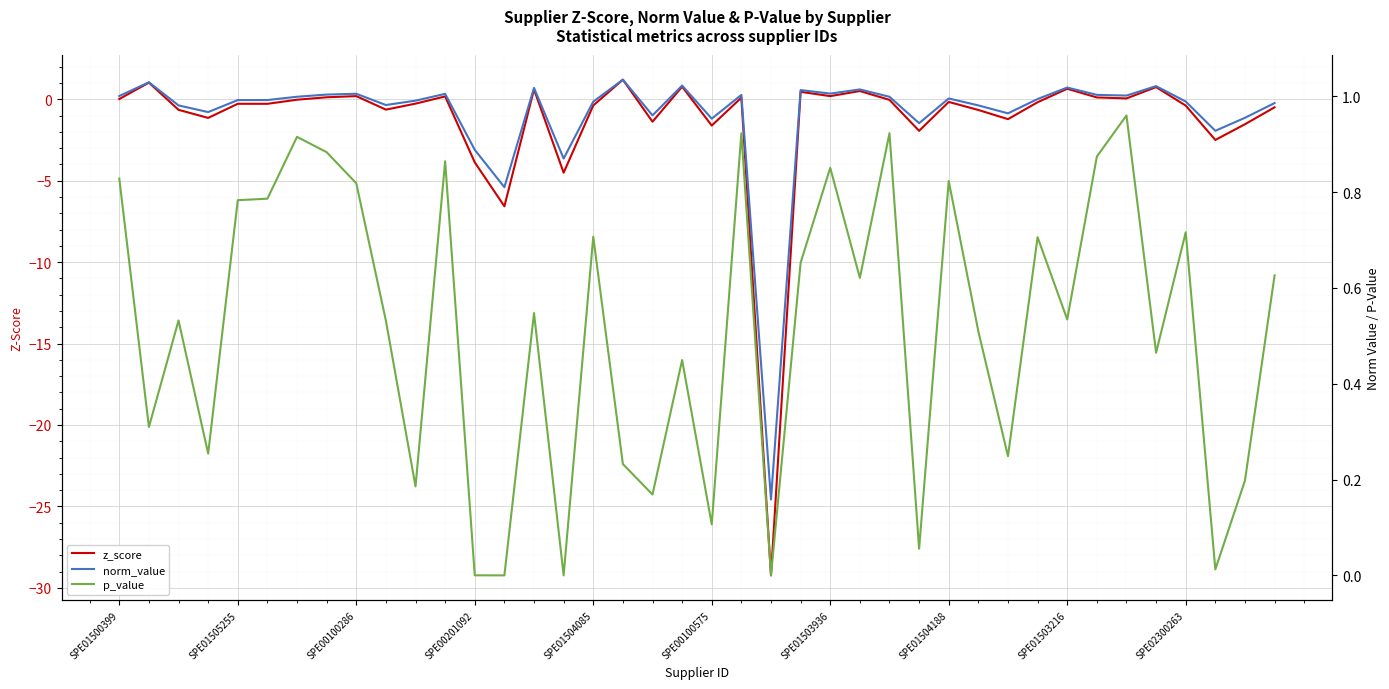

The value of z_score at 30 is -1.2. True or false?

True